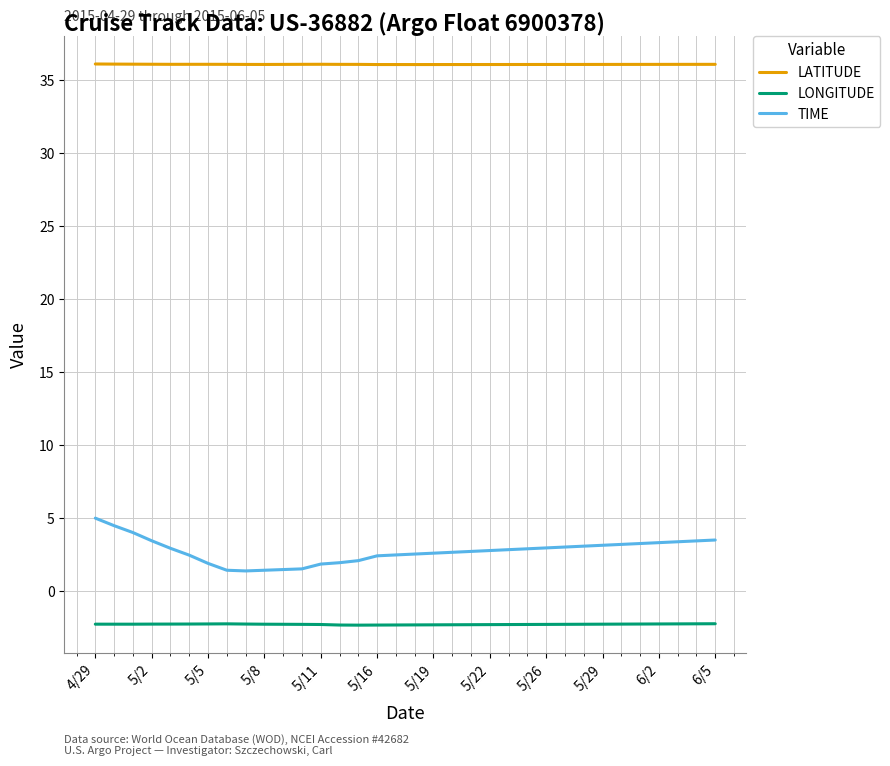

List the series in order of their peak value, highest first.

LATITUDE, TIME, LONGITUDE